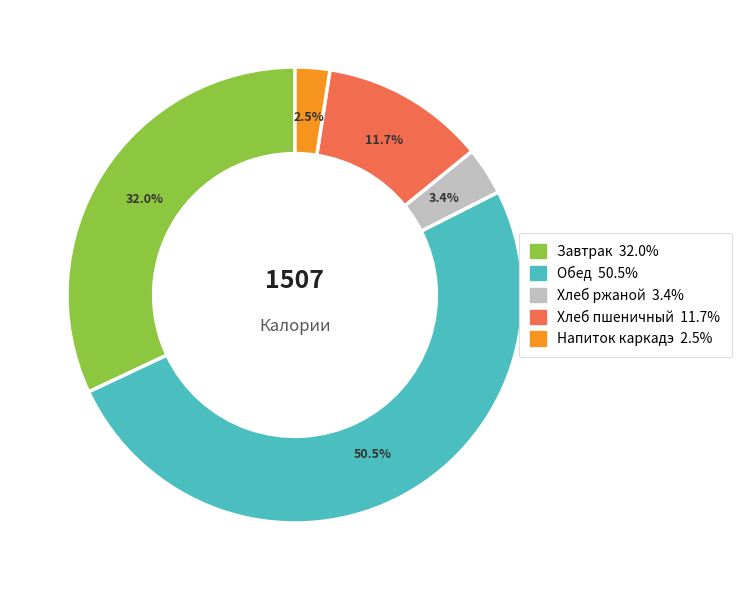

Is there a majority slice in this chart?

Yes